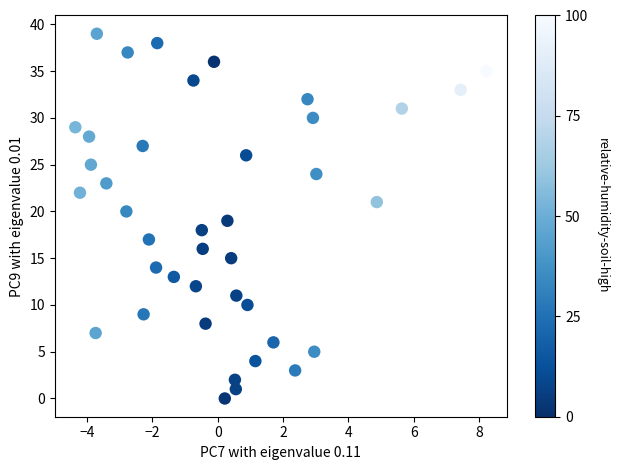

What is the range of Y values (max minus min)?

39